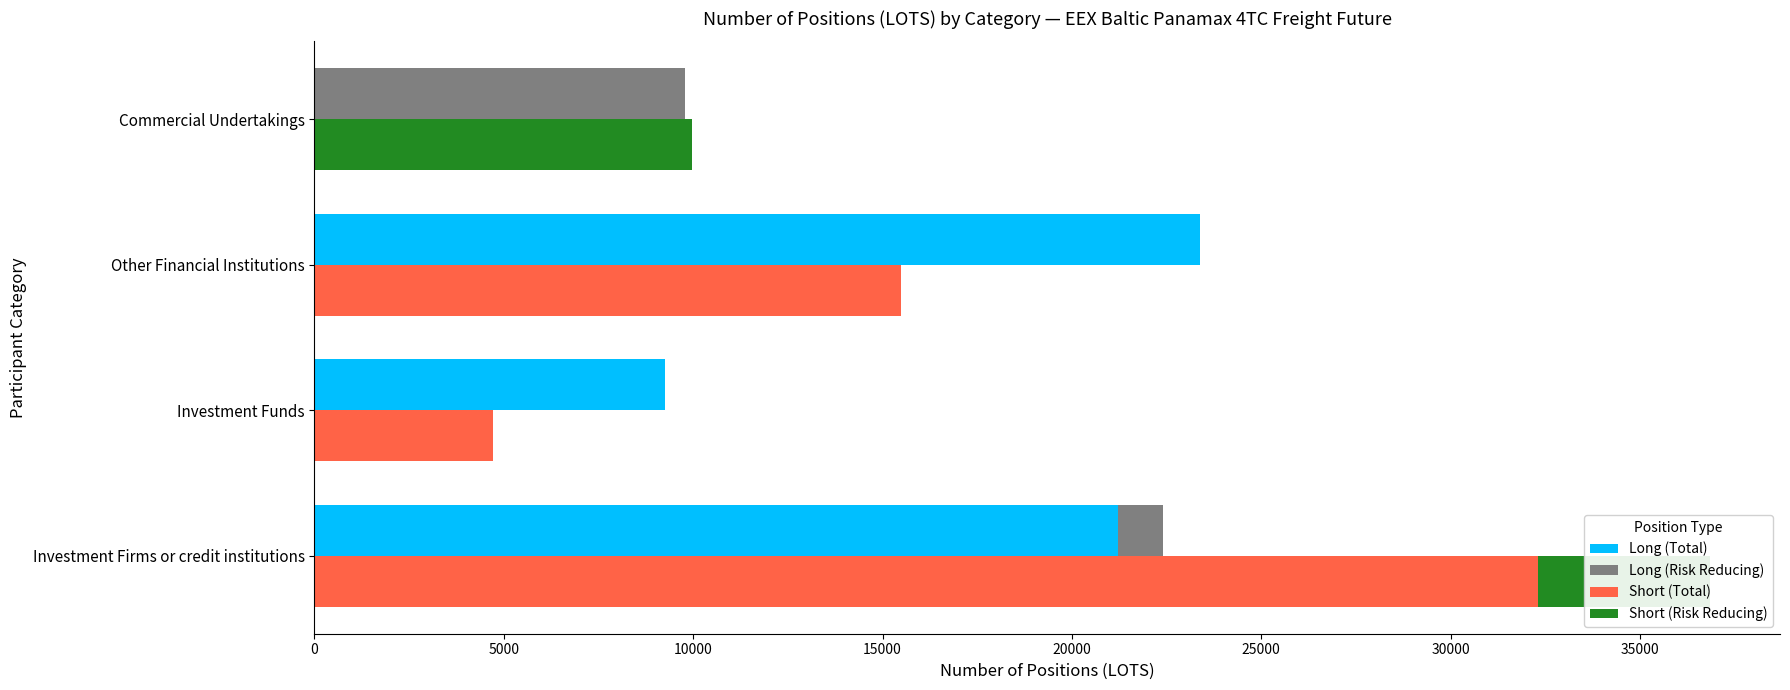

What is the difference between the second highest and second lowest values in the Long (Risk Reducing) series?

1194.8